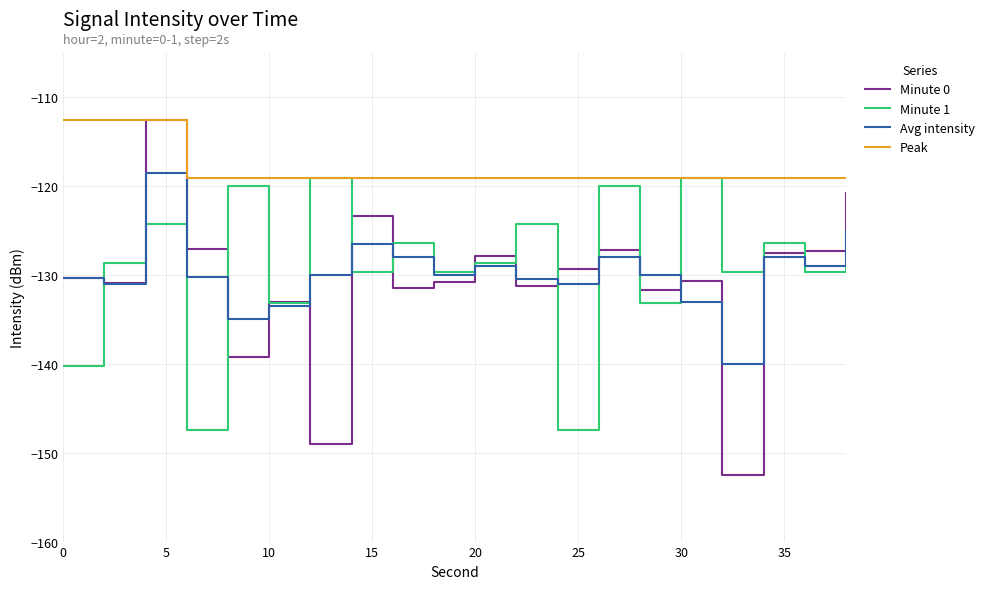

What are all the series names shown in the legend?

Minute 0, Minute 1, Avg intensity, Peak